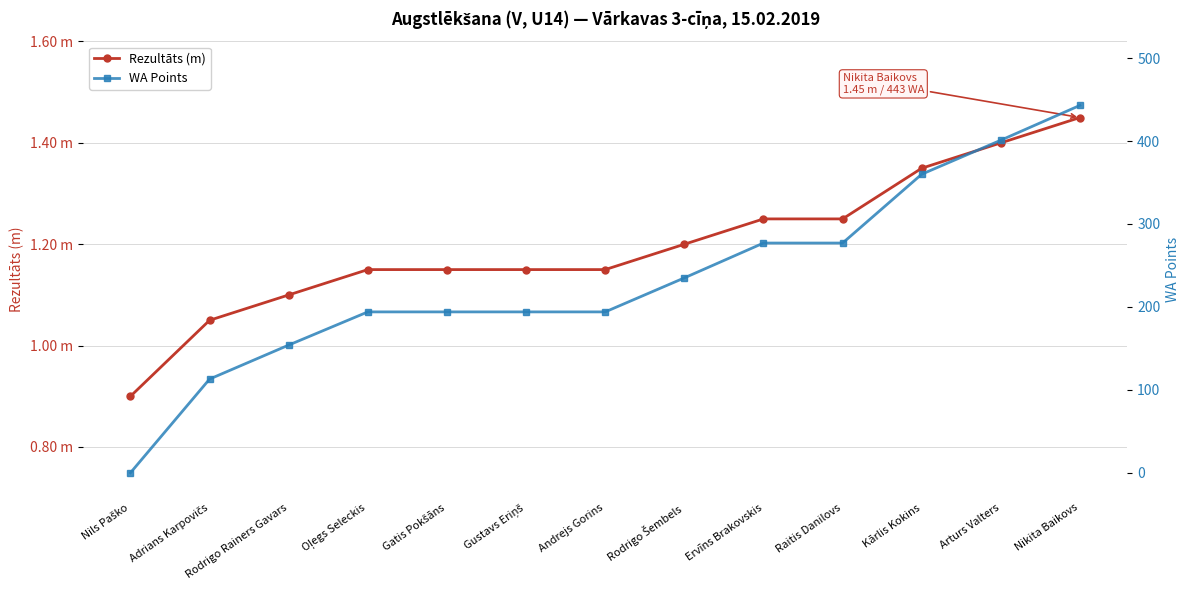

How many categories are shown in the chart?

13